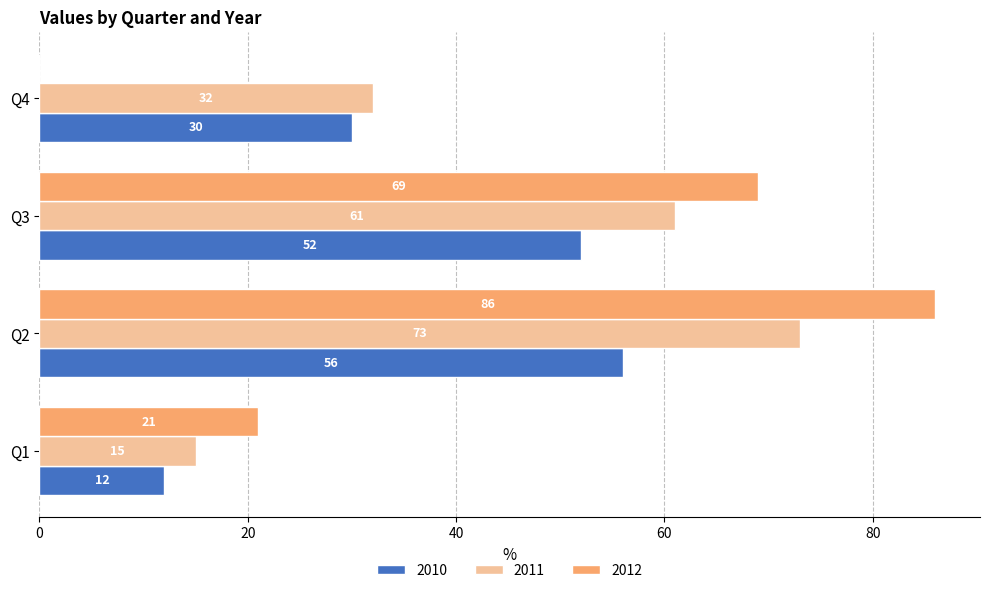

What is the average value of the 2011 series?

45